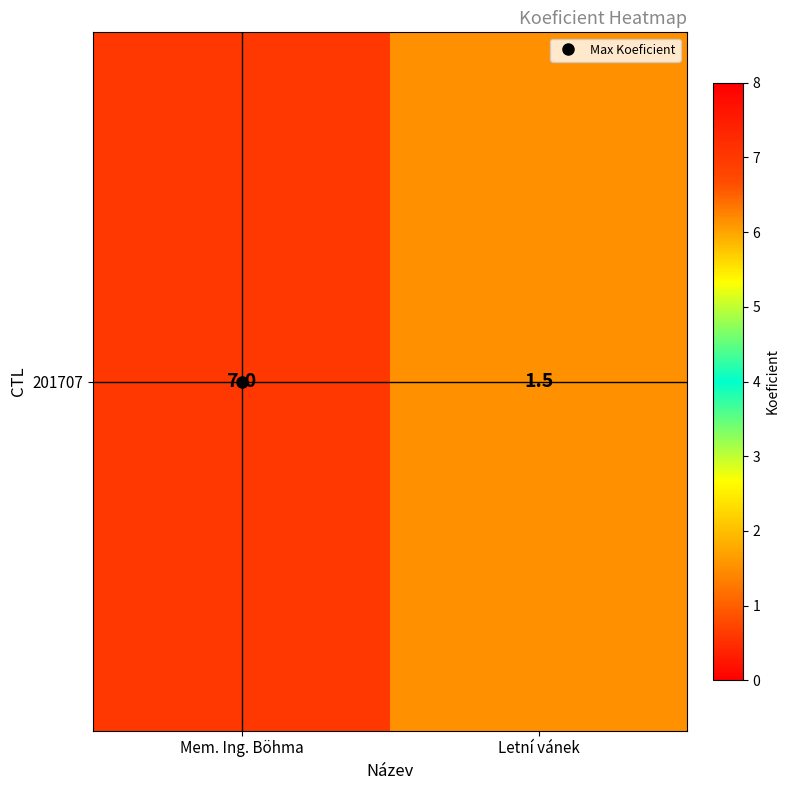

What is the change in value from Mem. Ing. Böhma to Letní vánek?

-5.5